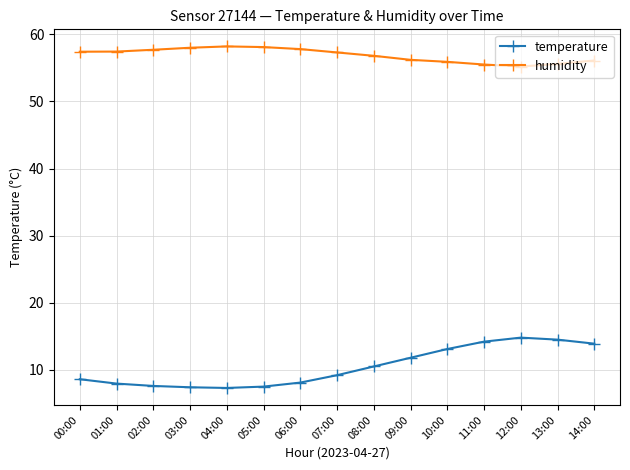

Which series has the largest range (max minus min)?

temperature